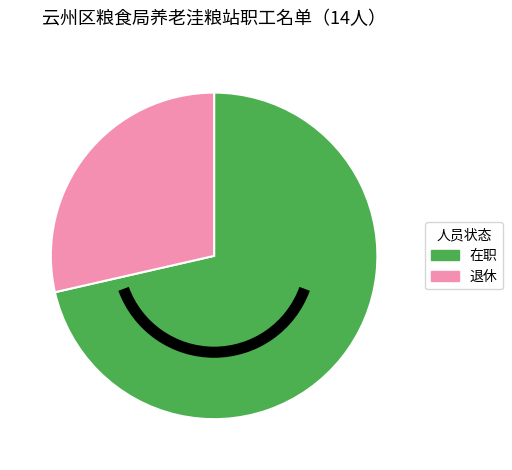

The 退休 slice represents 29% of the pie. True or false?

True